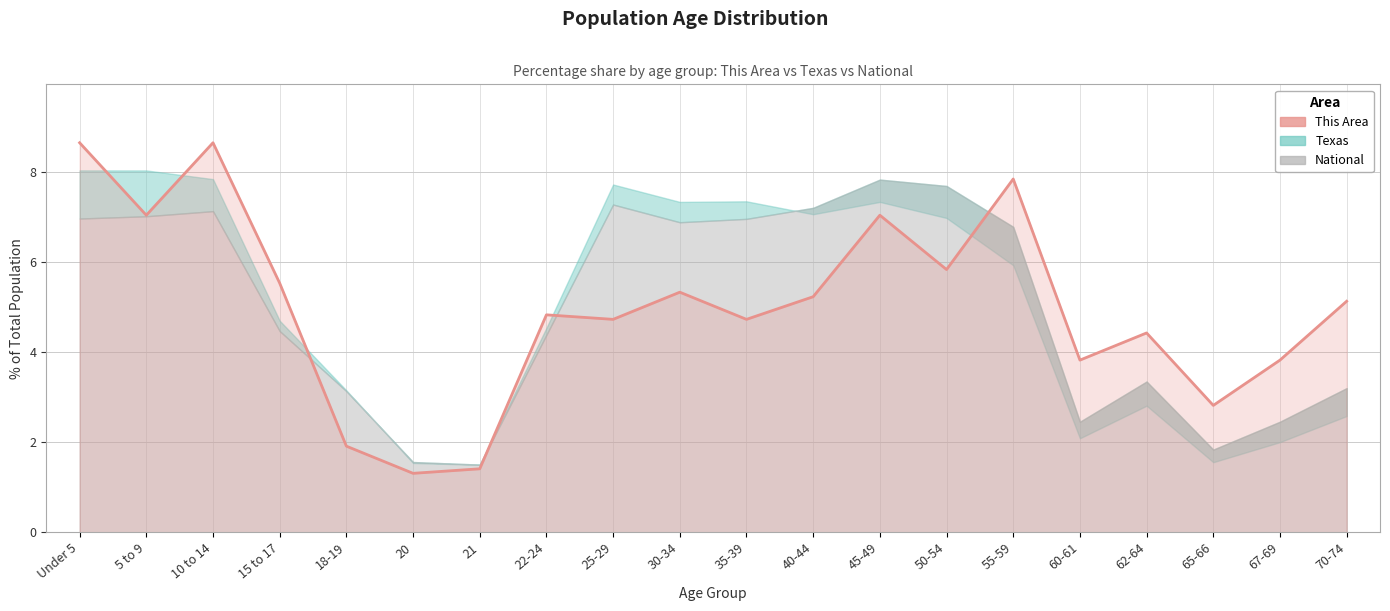

What is the difference between the maximum and second lowest values?

7.2